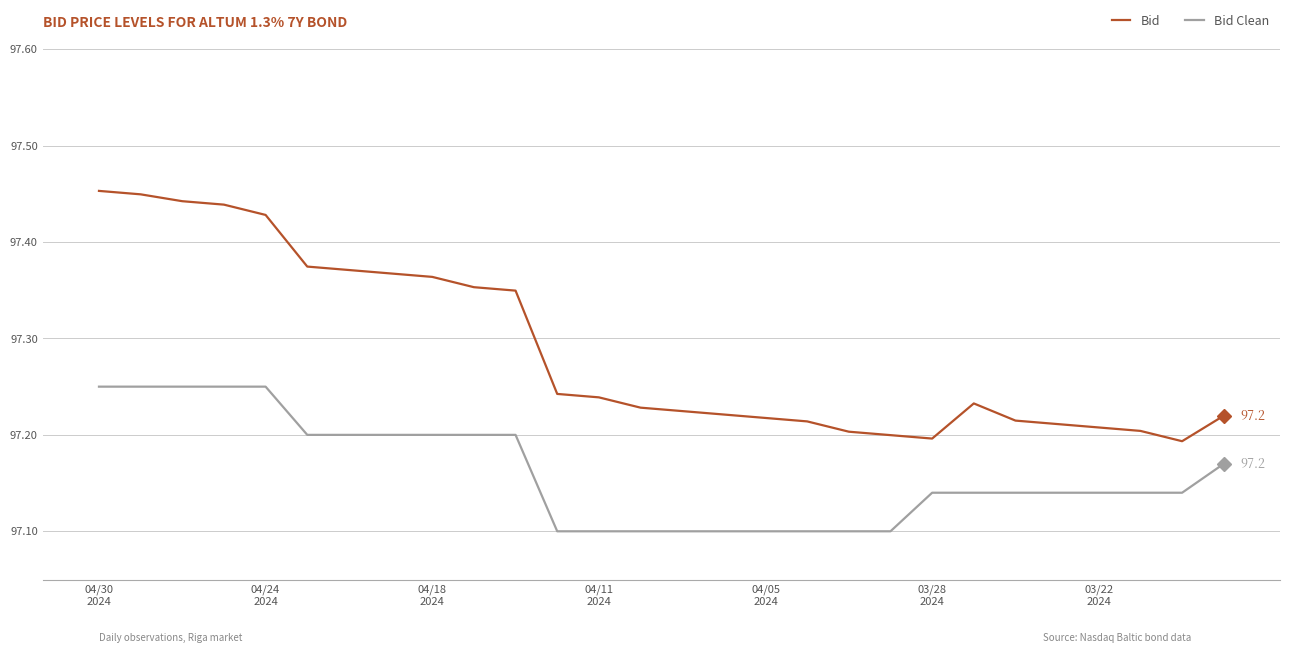

Rank the series by their maximum value, from highest to lowest.

Bid, Bid Clean